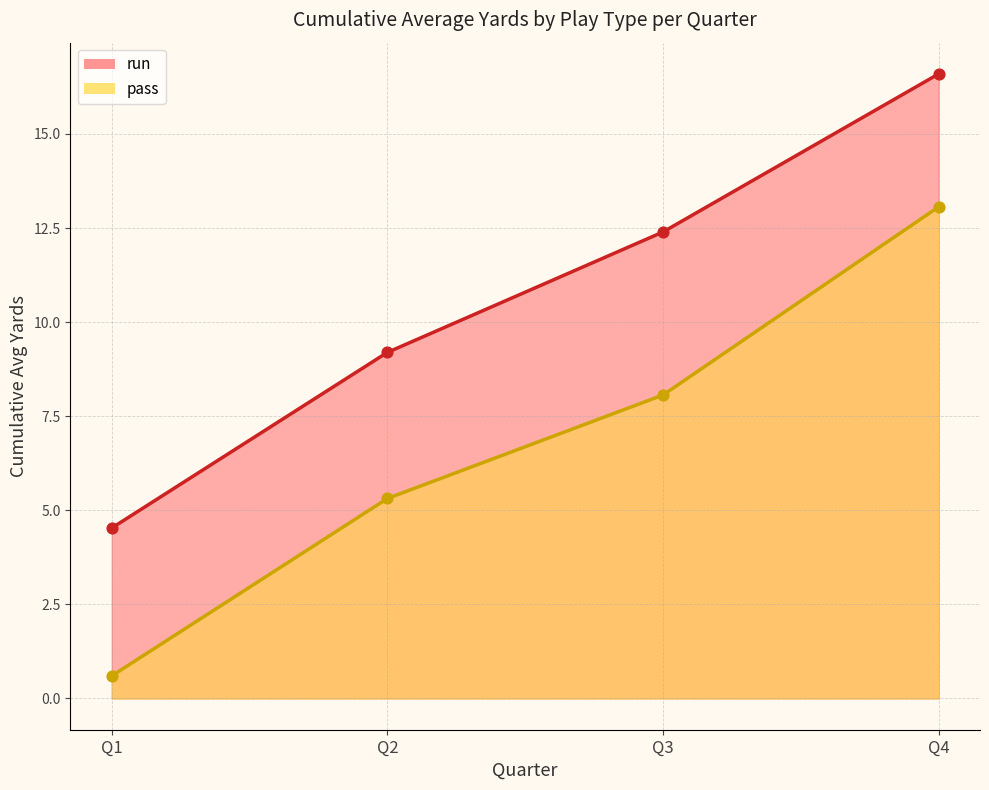

Which series has the widest spread of Y values?

pass